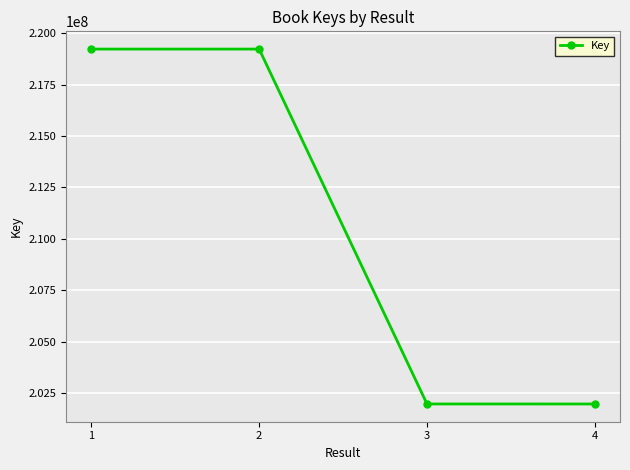

True or false: the data shows 305697325 at 4.

False